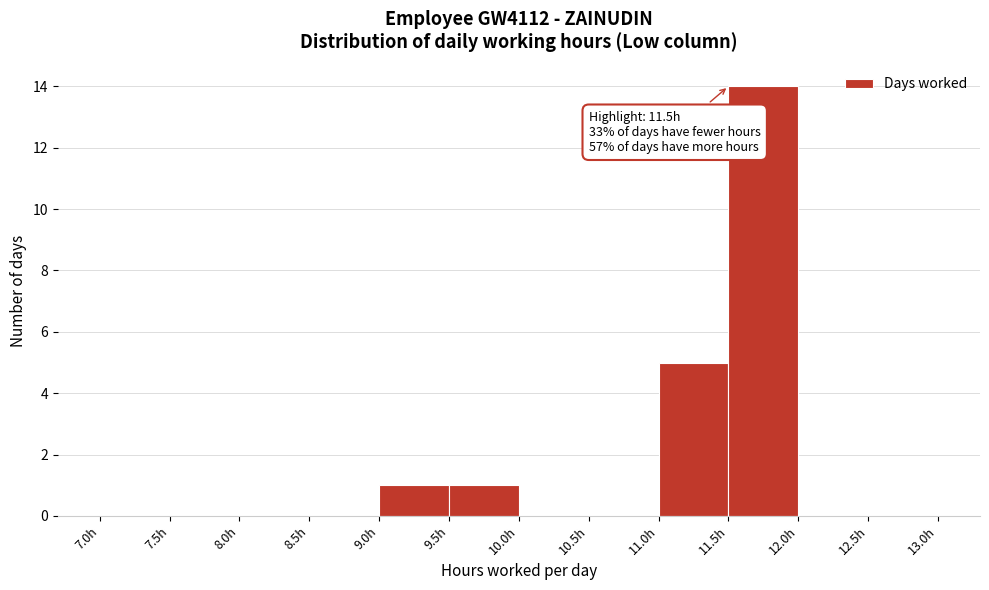

Which range on the x-axis has the tallest bar?

11.5 to 12.0